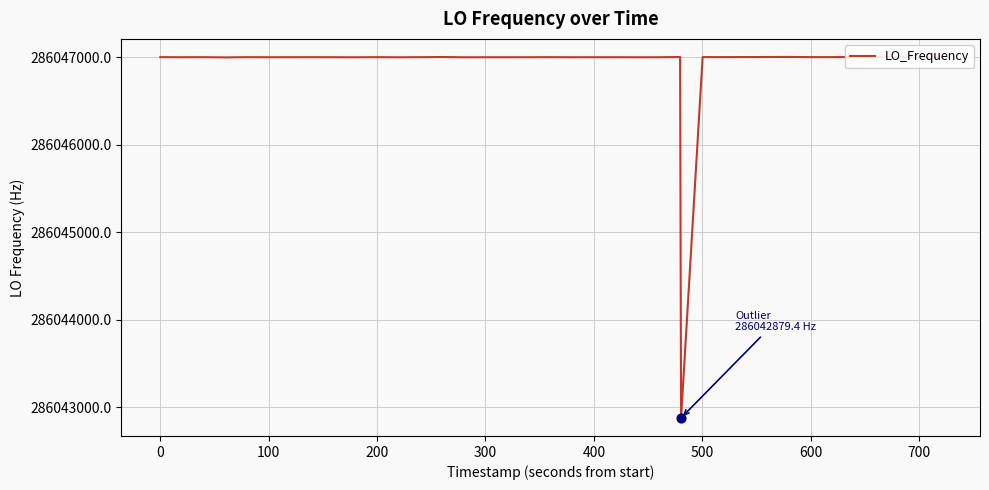

What is the minimum value shown in the chart?

286042879.4